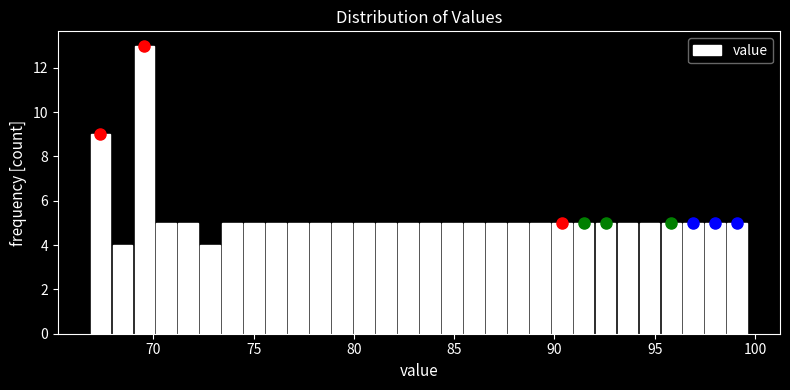

Read against the x-axis, roughly where is the centre of the tallest bar?

69.5